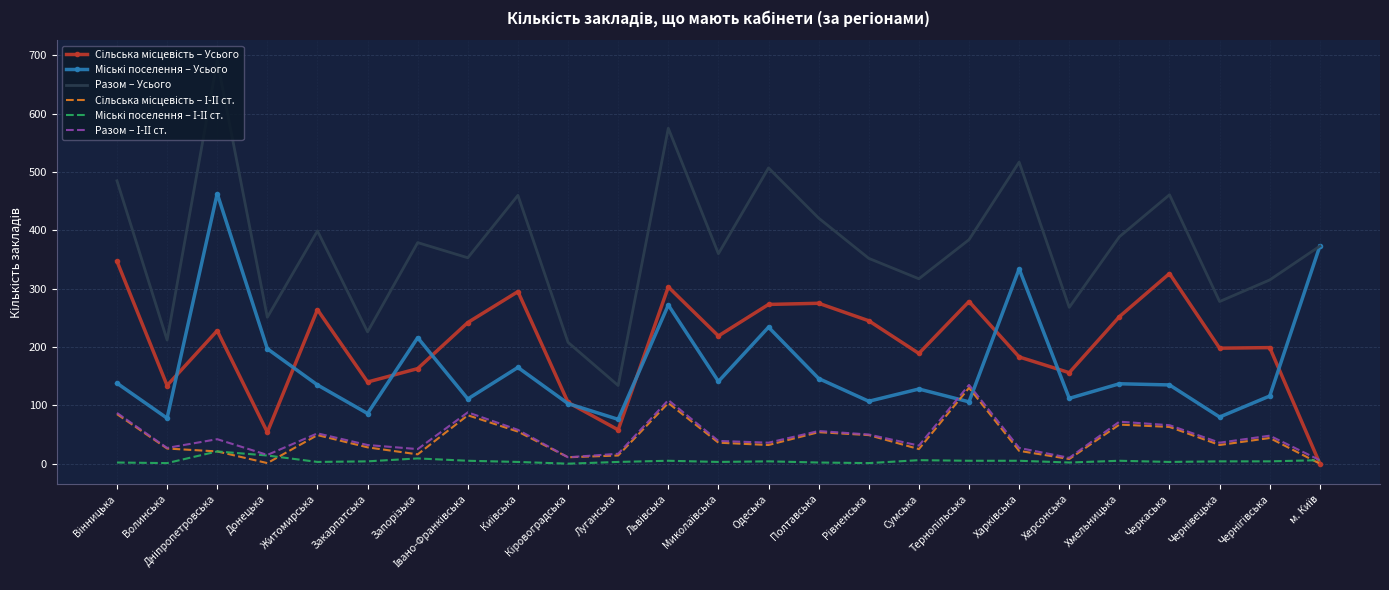

The Разом – Усього series shows 449 at Сумська. True or false?

False